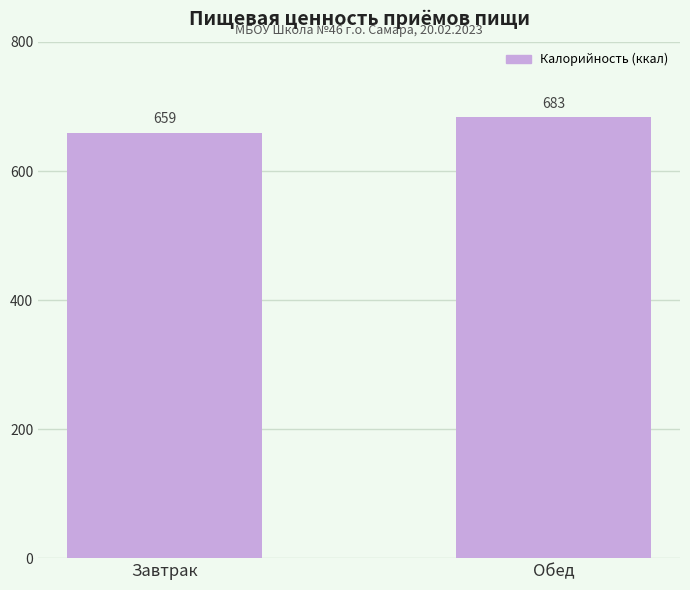

What is the minimum value shown in the chart?

659